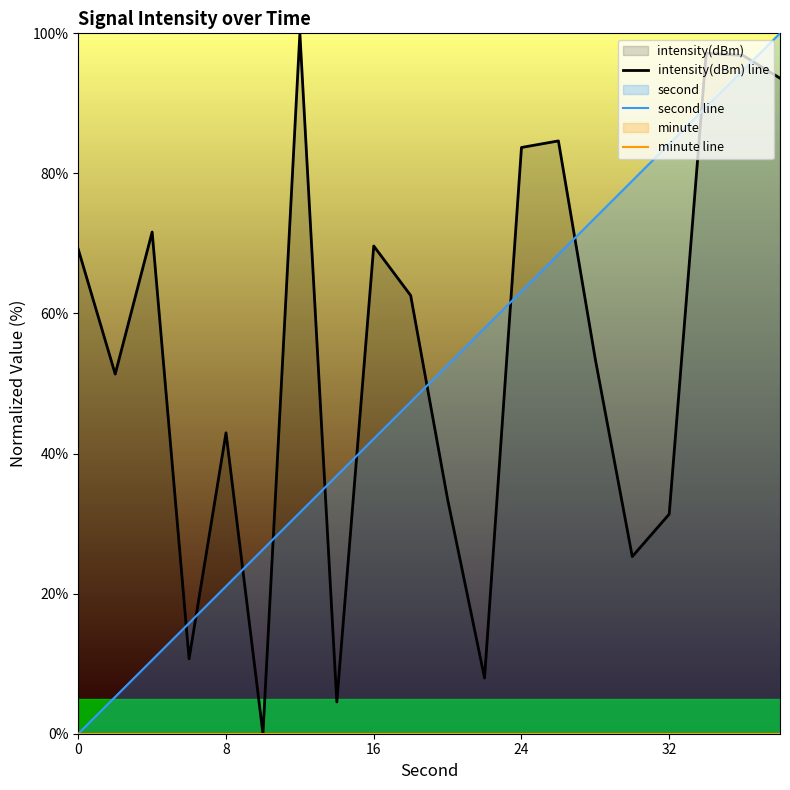

True or false: second line has a value of 42.1 at 16.

True